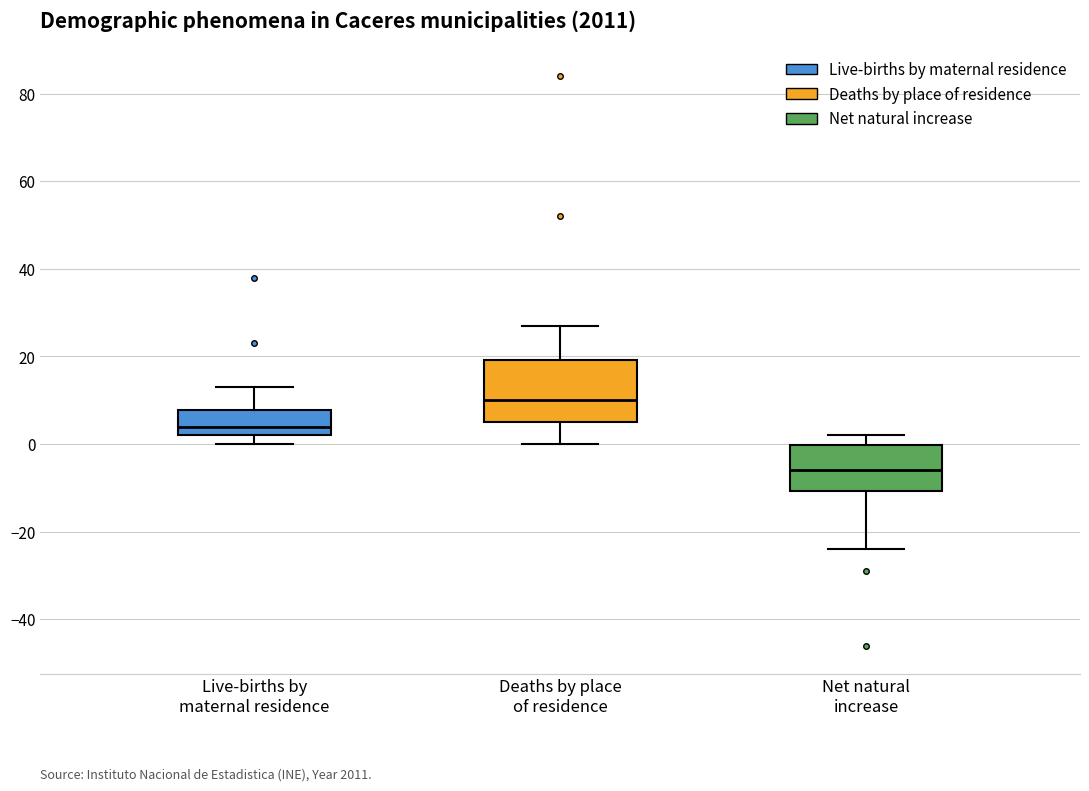

Reading left to right, read every box against the y-axis: the position of its median line, the range the box covers, and the ends of its whiskers. The values are not printed on the chart, so give them approximately, as read against the axis.

Live-births by maternal residence: median 4, box 2 to 8, whiskers 0 to 14
Deaths by place of residence: median 10, box 6 to 20, whiskers 0 to 28
Net natural increase: median -6, box -10 to 0, whiskers -24 to 2